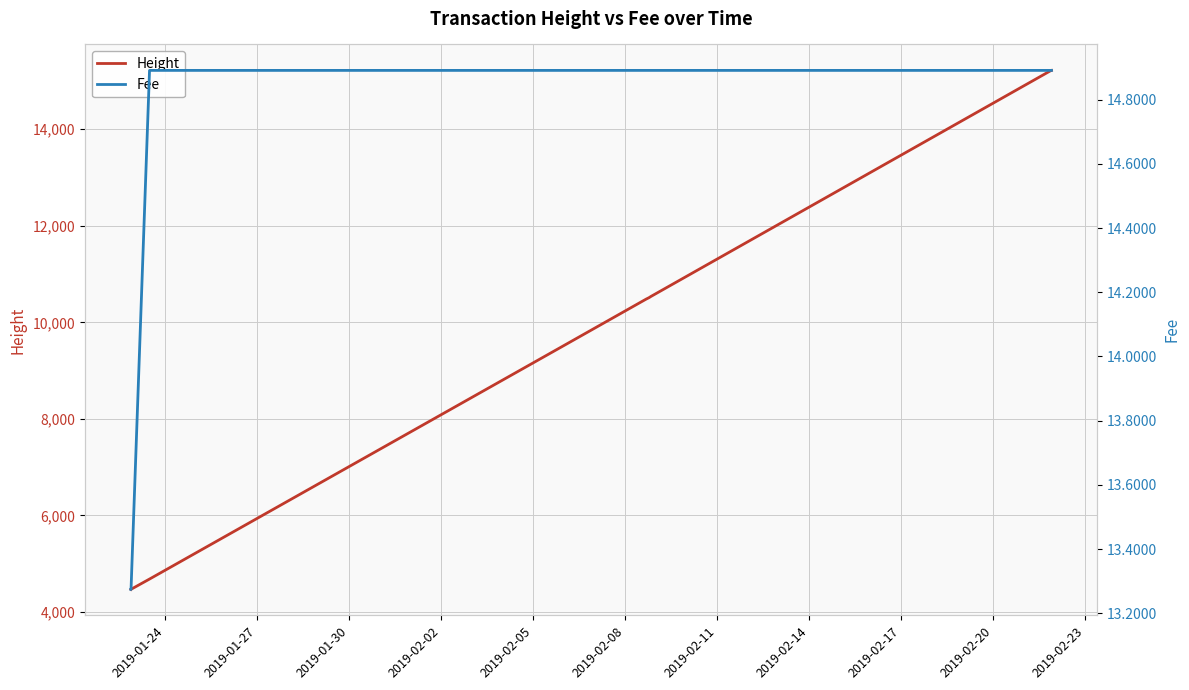

The value of Fee at 2019-02-14 is 14.9. True or false?

True